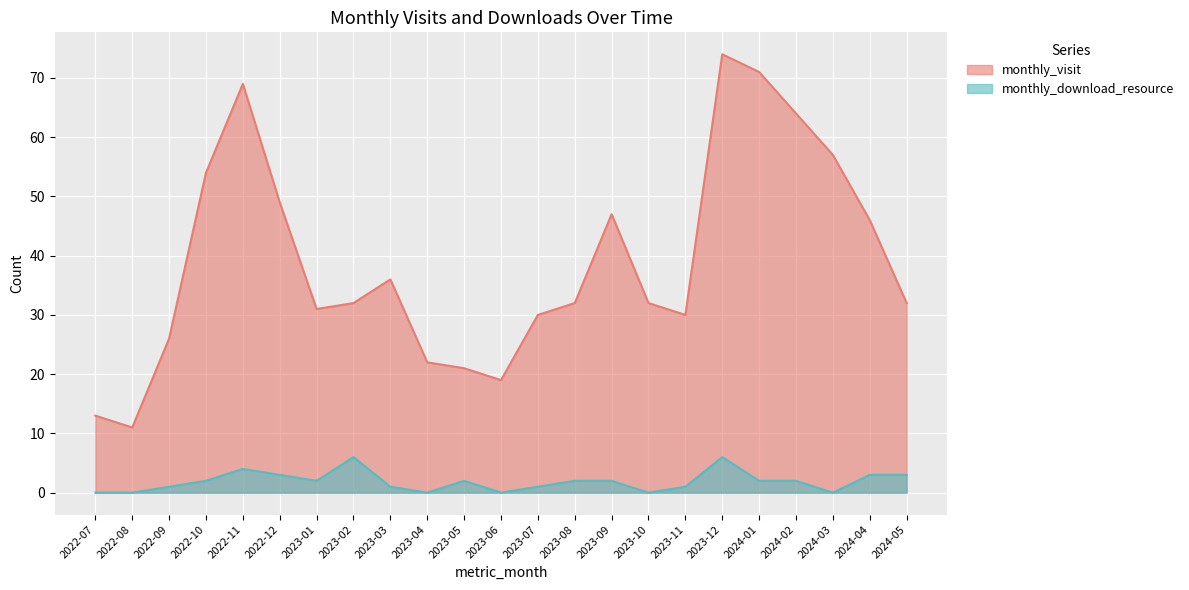

True or false: monthly_visit and monthly_download_resource cross at least once.

False